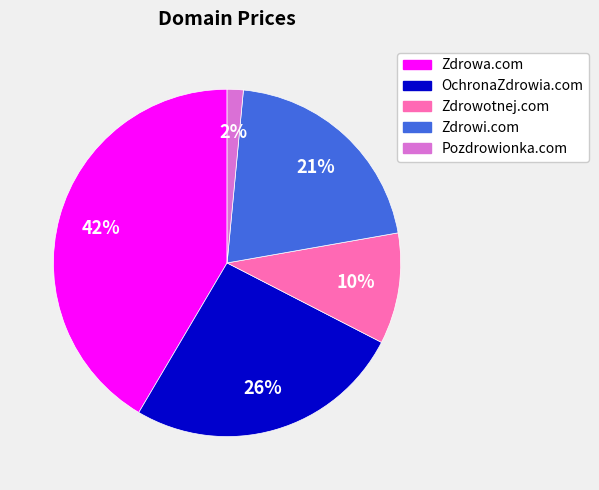

The Zdrowa.com slice represents 42% of the pie. True or false?

True